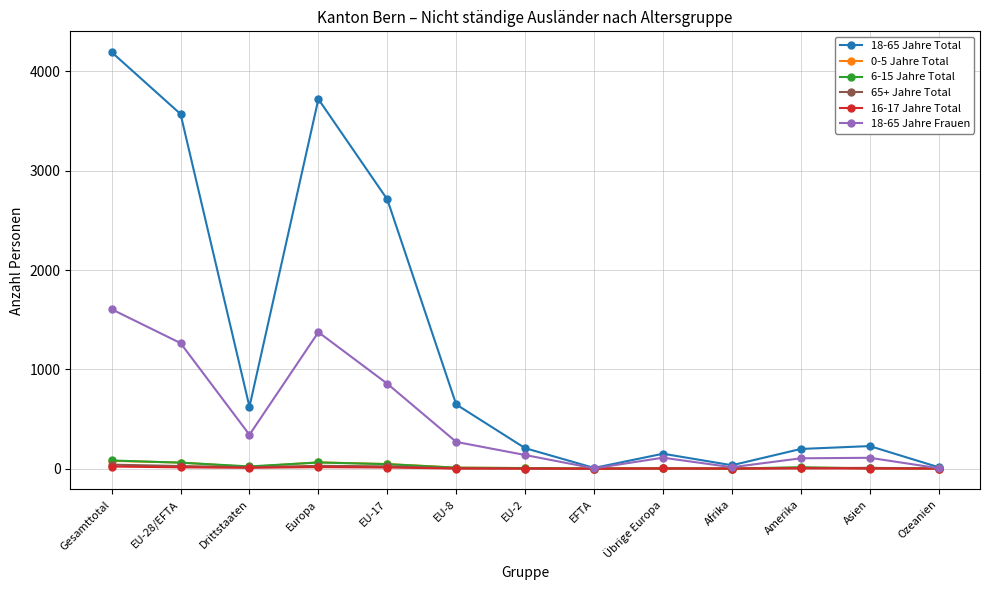

At how many categories does at least one series exceed 947?

4